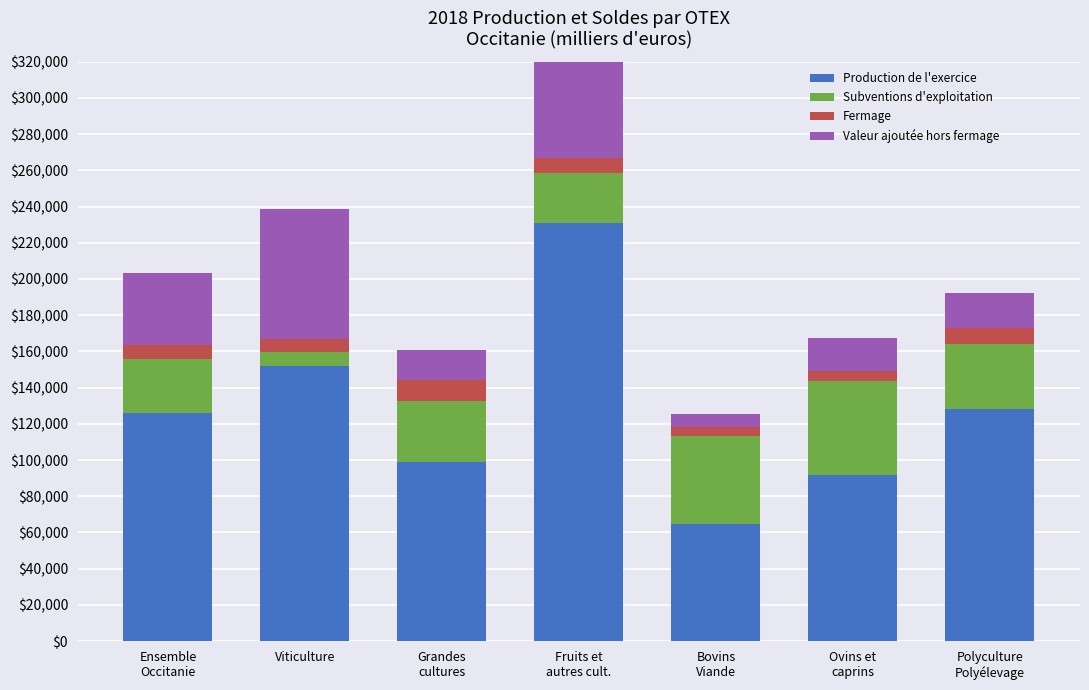

Is it true that Production de l'exercice equals 88350.9 at Bovins
Viande?

False